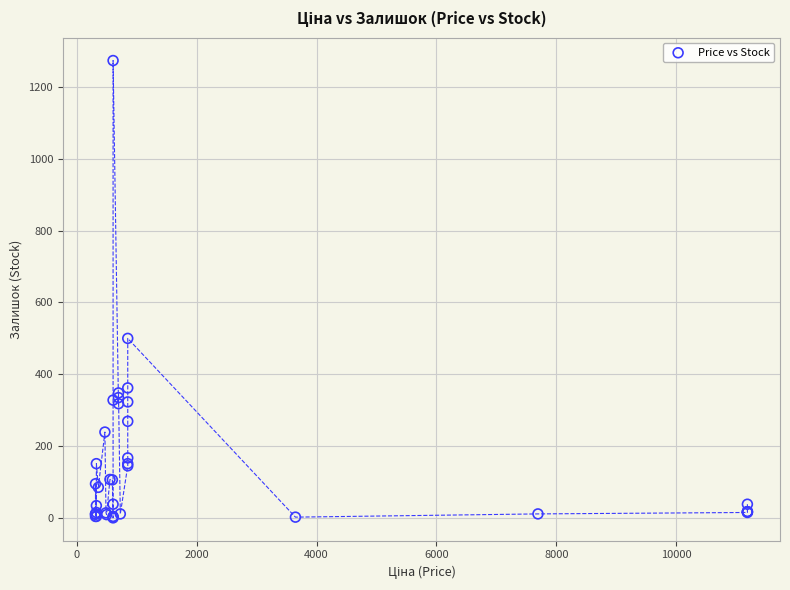

What Y value in the scatter plot is closest to 637?

500